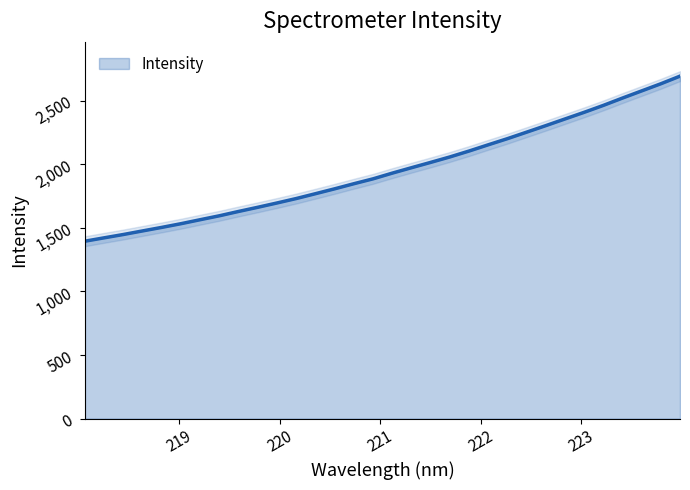

True or false: there are more than 2 points higher than both neighbors.

False